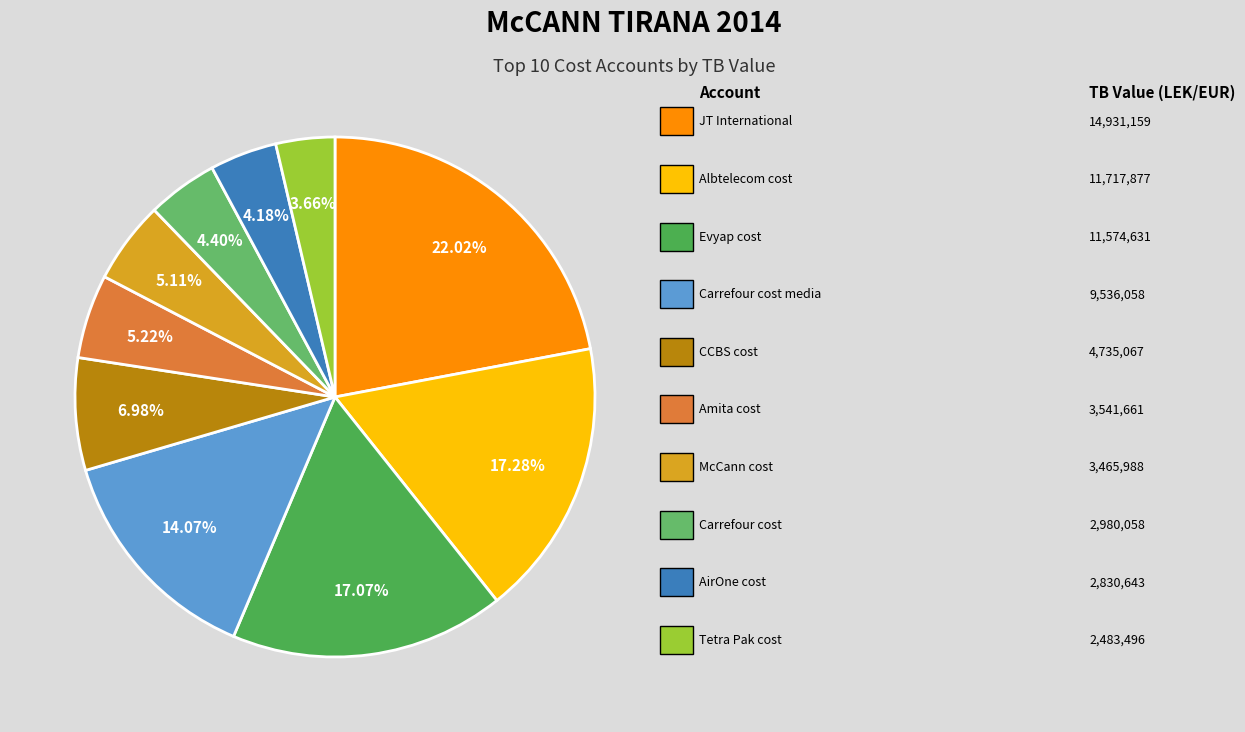

How many segments does this pie chart have?

10